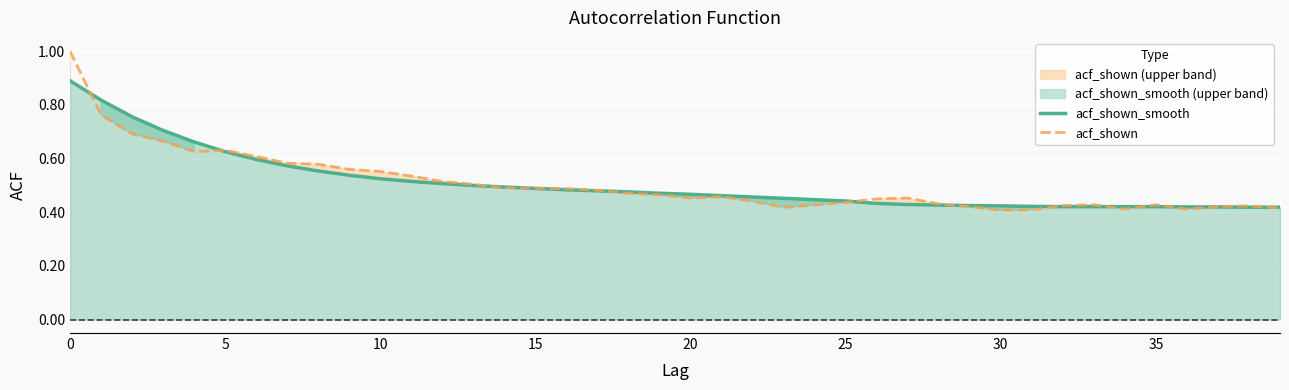

At 11, list the series in order from largest to smallest.

acf_shown, acf_shown_smooth